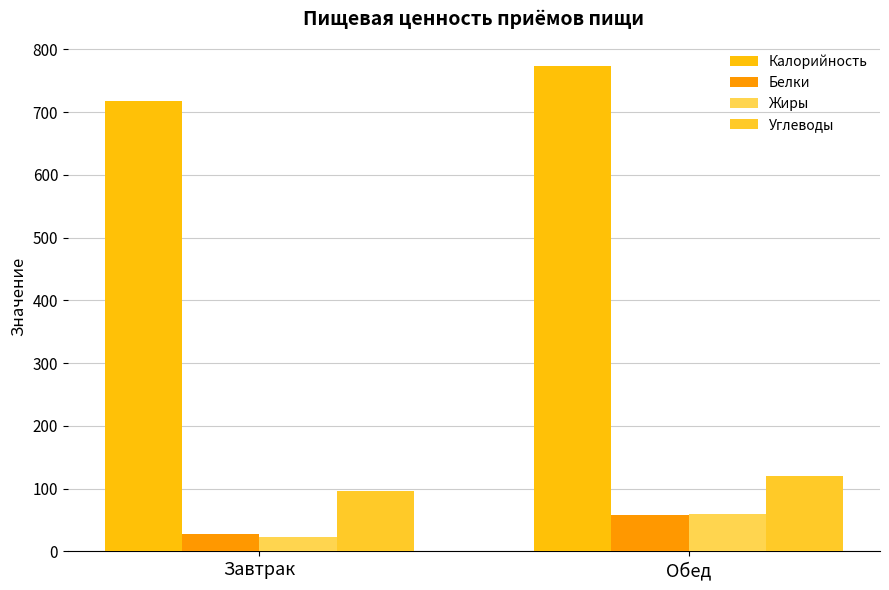

The value of Калорийность at Завтрак is 315.4. True or false?

False